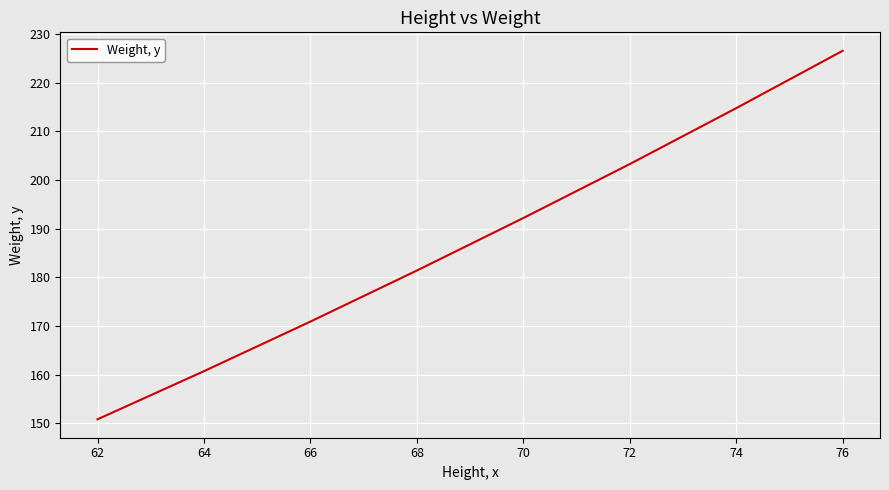

How many lines are shown in the chart?

1